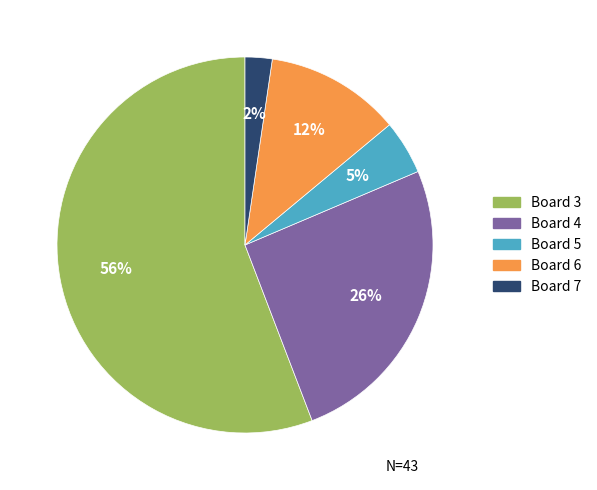

Does any single category account for the majority?

Yes